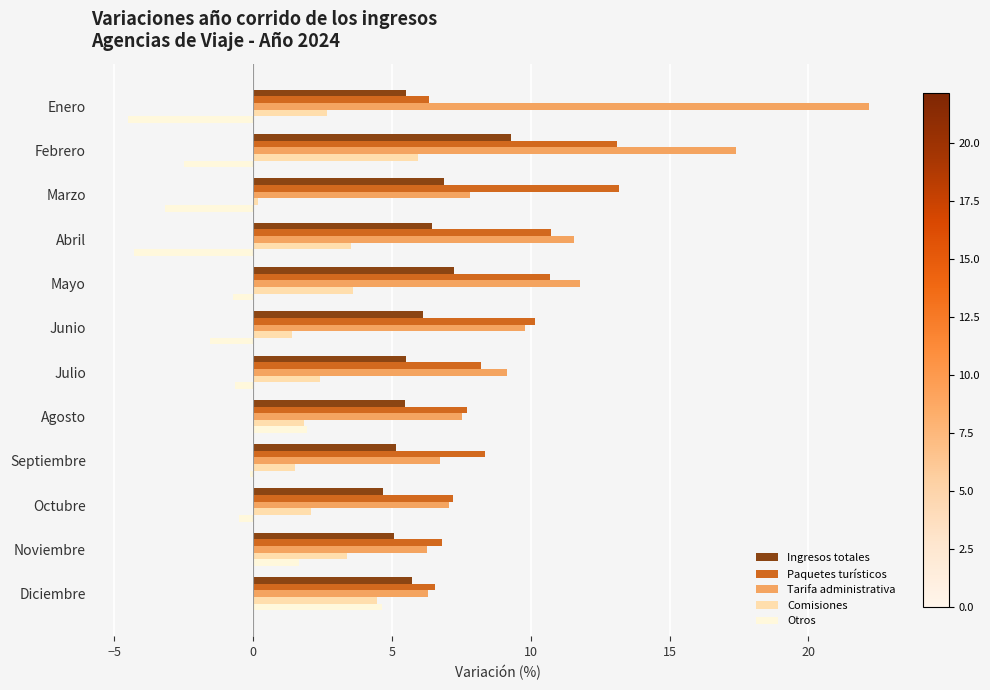

At which category does the chart reach its peak across all series?

Enero